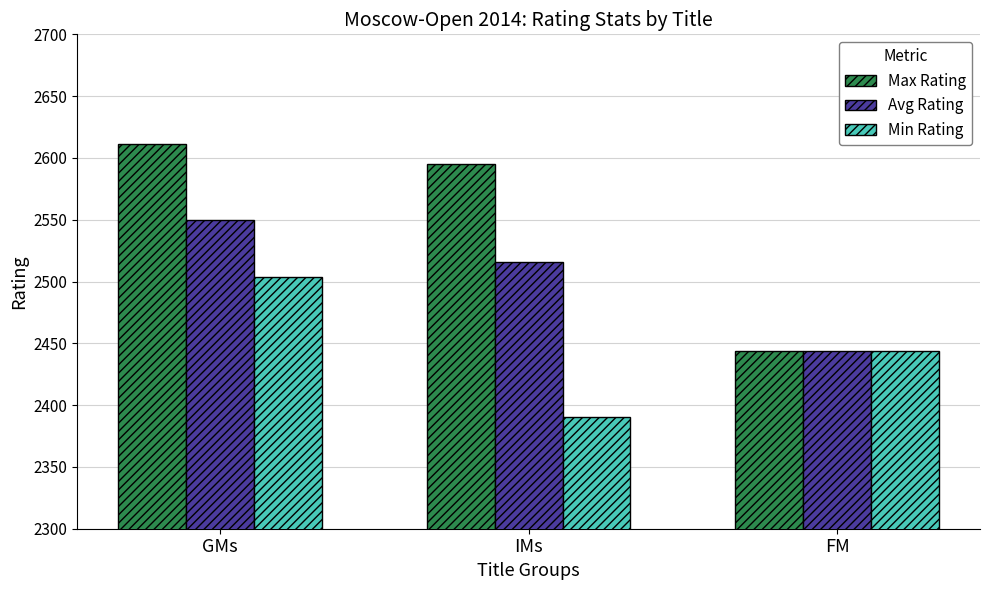

Reading right to left, extract all data points from this chart.

Max Rating: 2444	2595	2611
Avg Rating: 2444	2516	2550
Min Rating: 2444	2390	2504